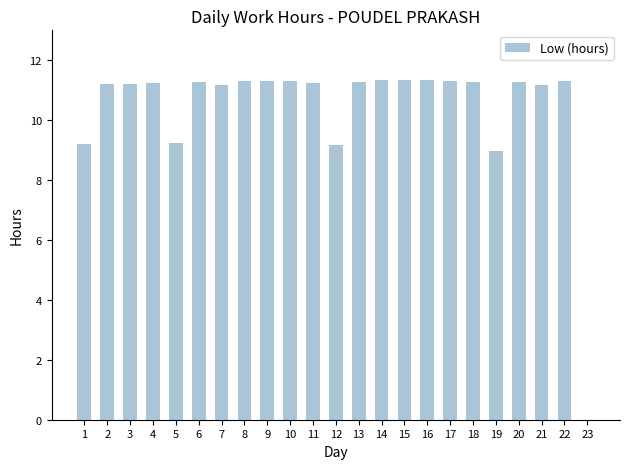

What is the sum of all values?

239.5